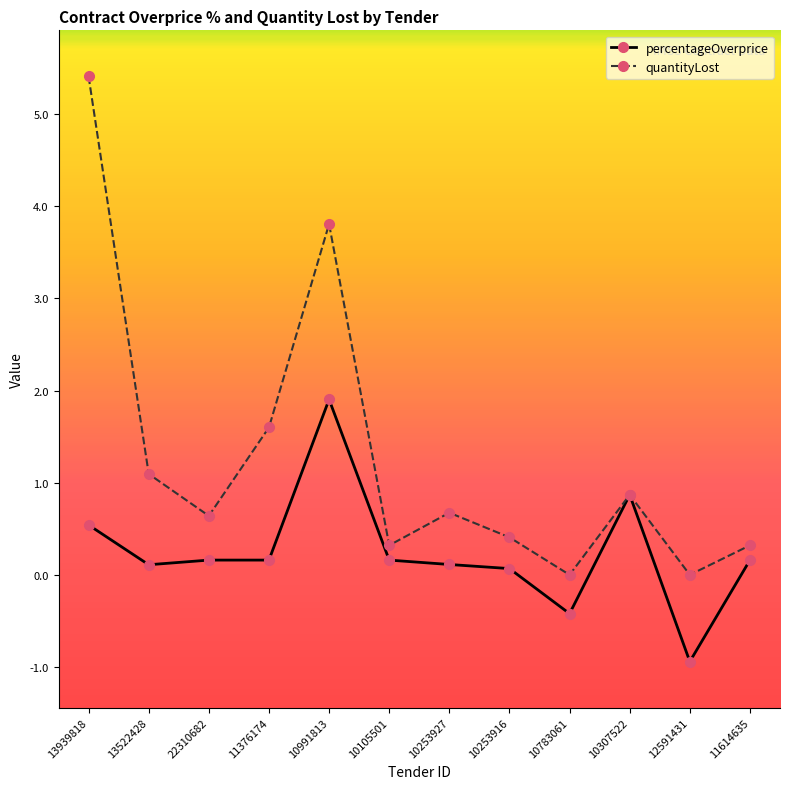

Reading left to right, list all the values displayed in this chart.

percentageOverprice: 0.5	0.1	0.2	0.2	1.9	0.2	0.1	0.1	-0.4	0.9	-0.9	0.2
quantityLost: 5.4	1.1	0.6	1.6	3.8	0.3	0.7	0.4	0.0	0.9	0.0	0.3